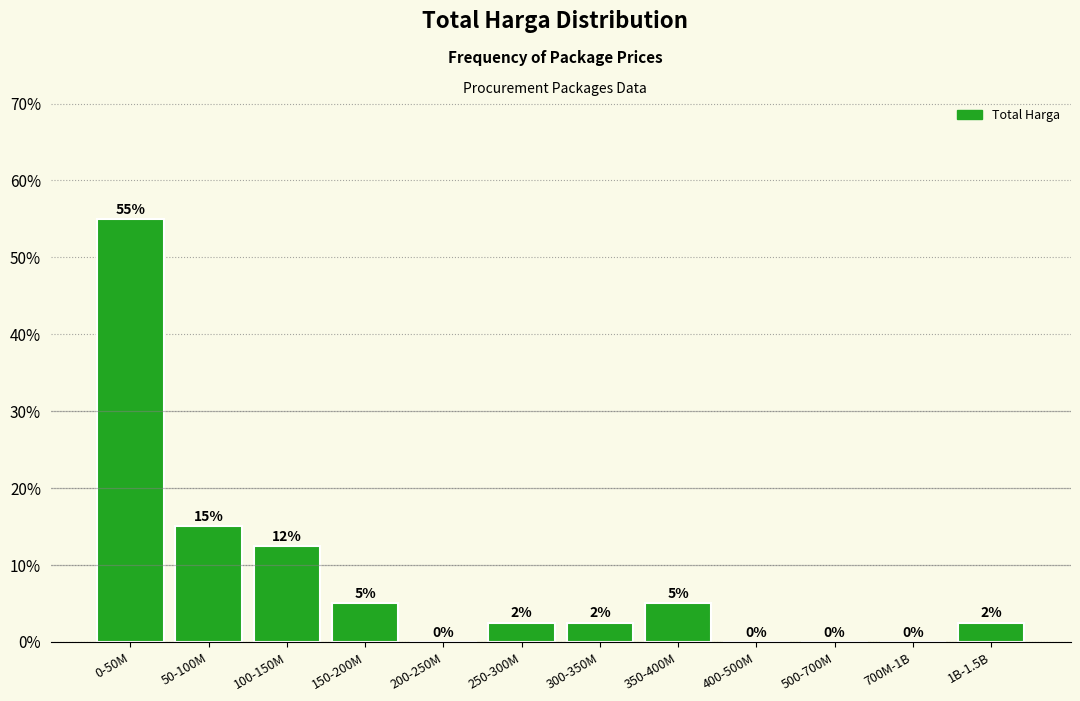

Is it true that the value at 0-50M is 92.8?

False